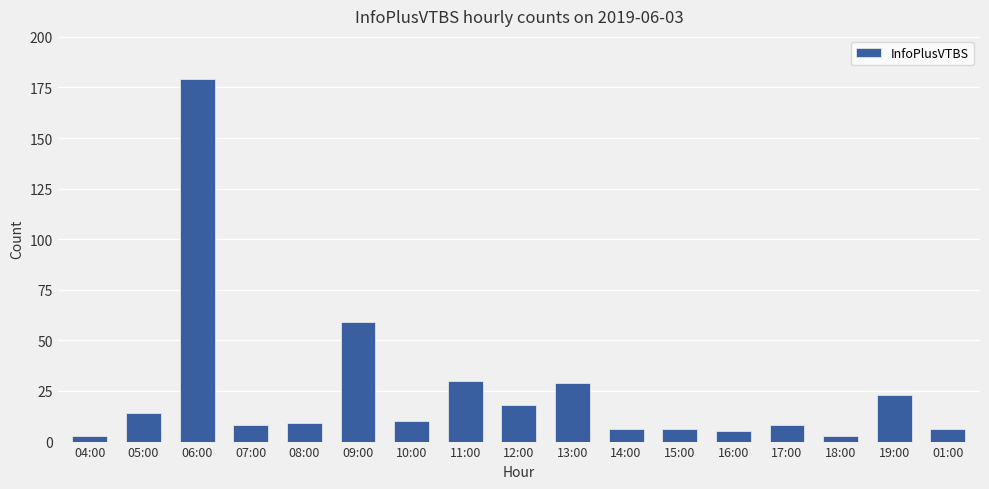

How many bars are there in total?

17